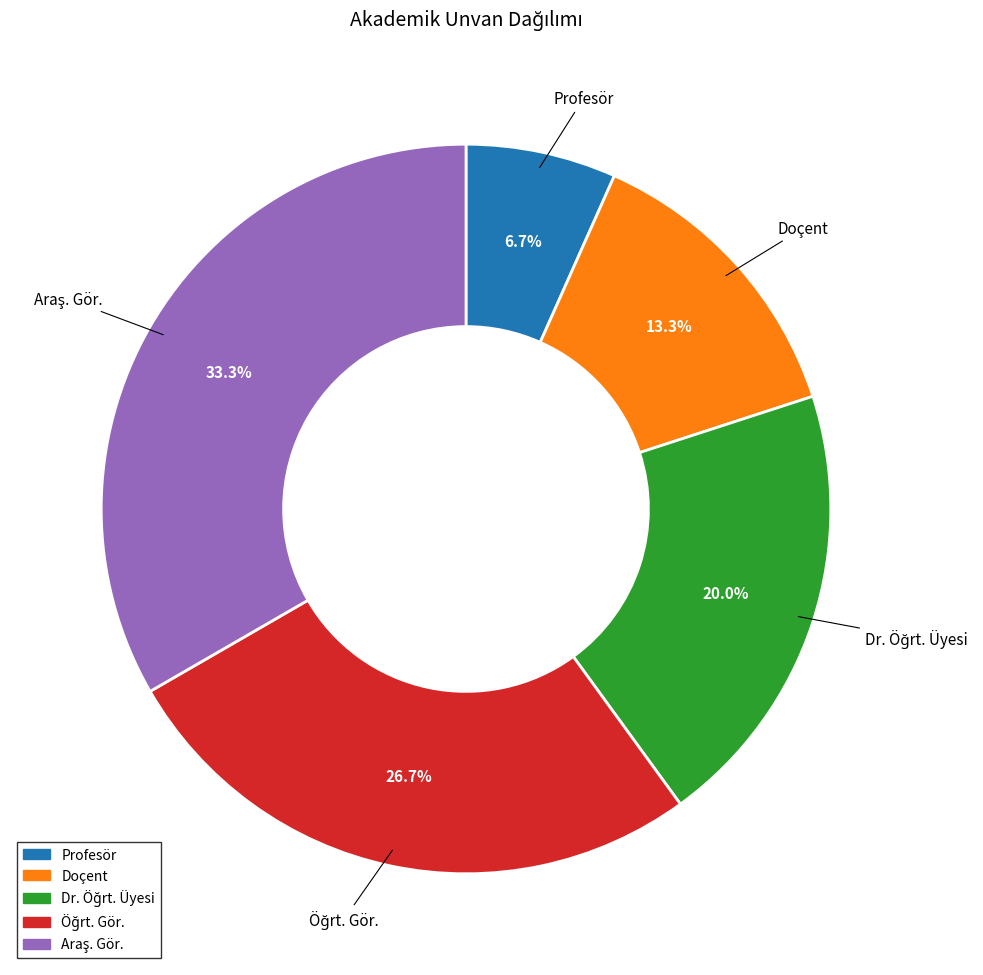

To the nearest percent, what is the difference between the largest and smallest slice percentages?

27%